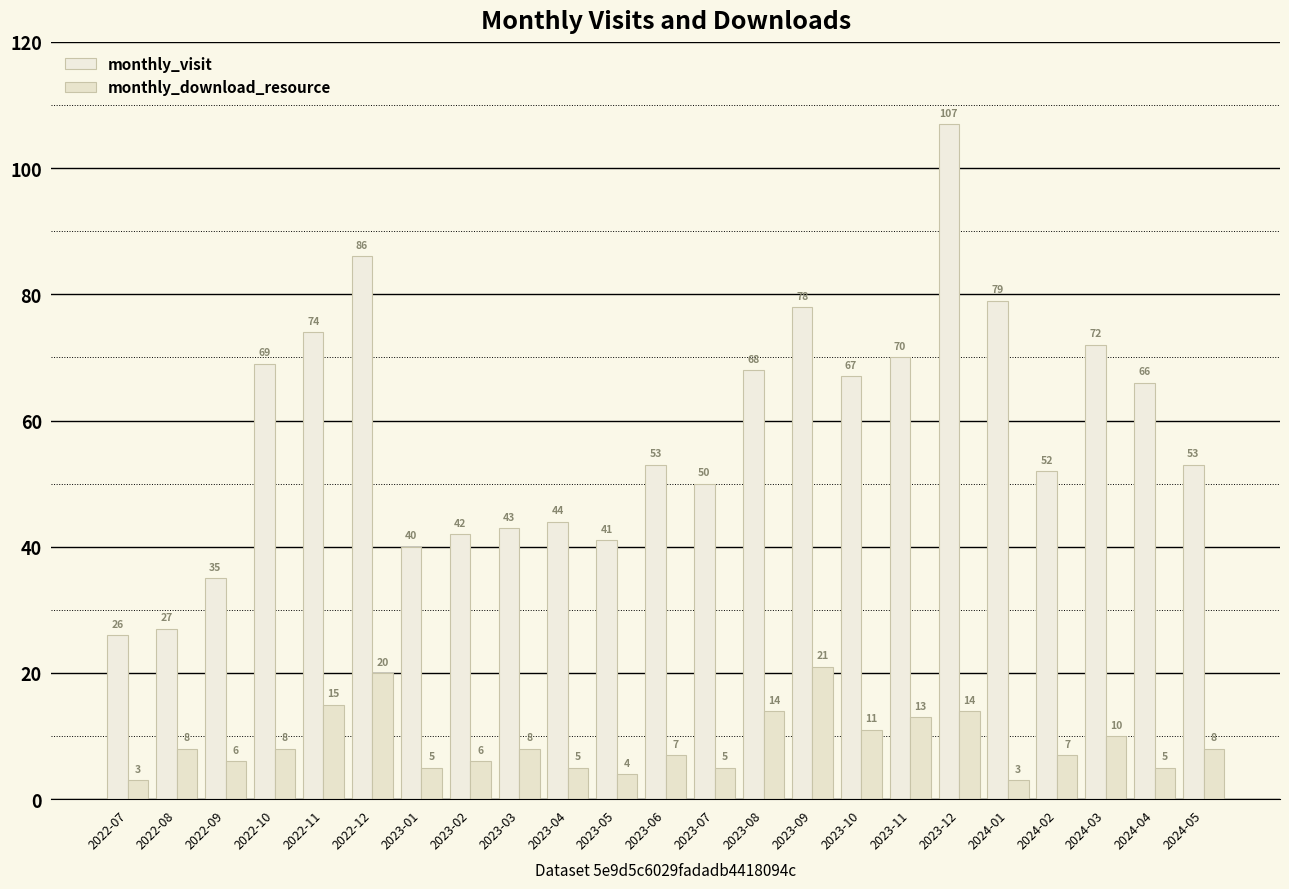

Which label corresponds to the smallest value in the chart?

2022-07